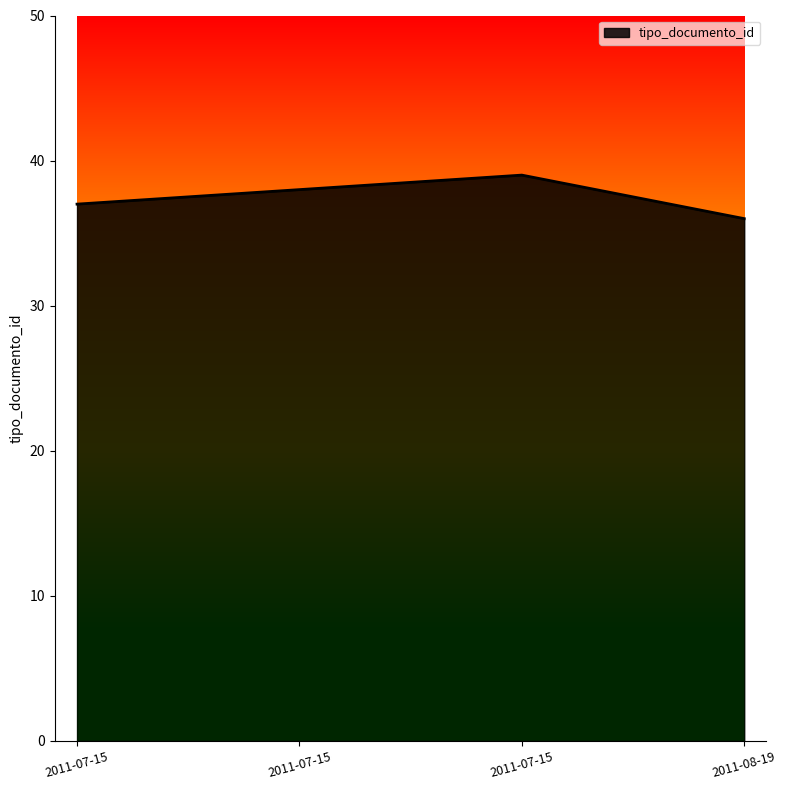

The chart shows a value of 37 at 2011-07-15. True or false?

True